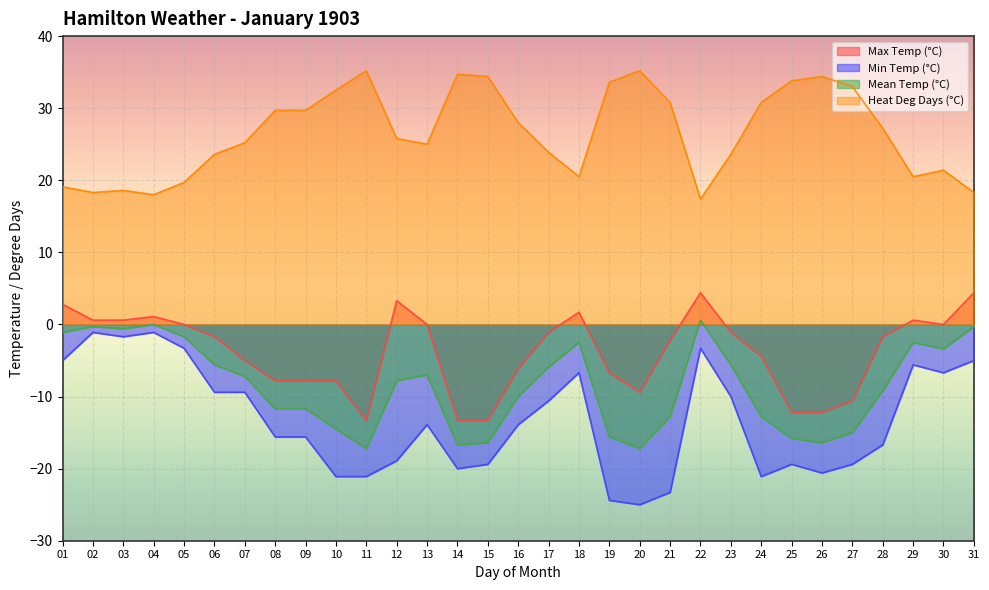

At which label does Max Temp (°C) first exceed -1?

01